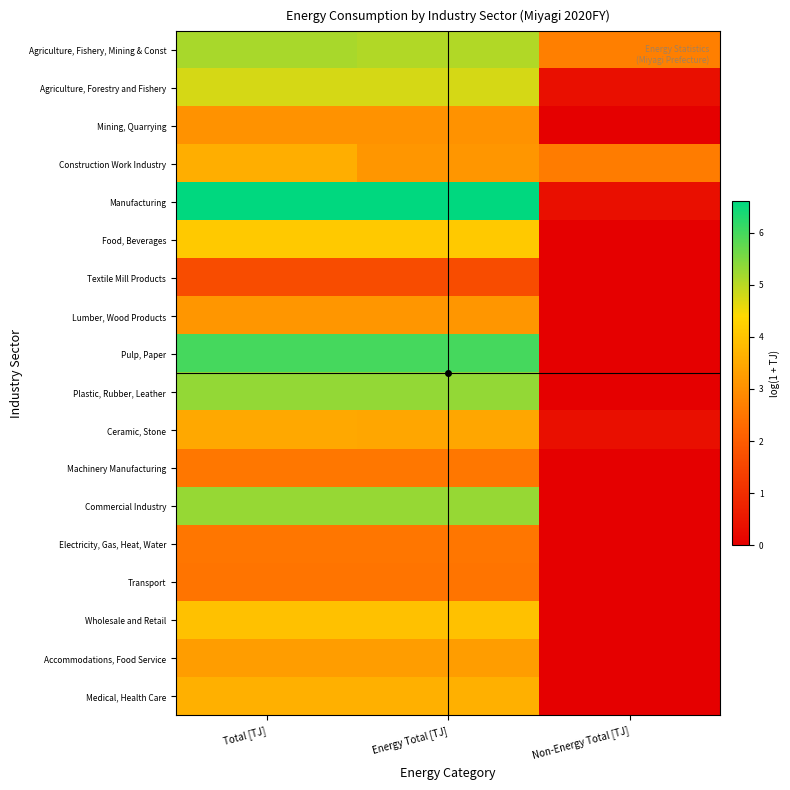

Between Non-Energy Total [TJ] and Total [TJ], which is larger?

Total [TJ]